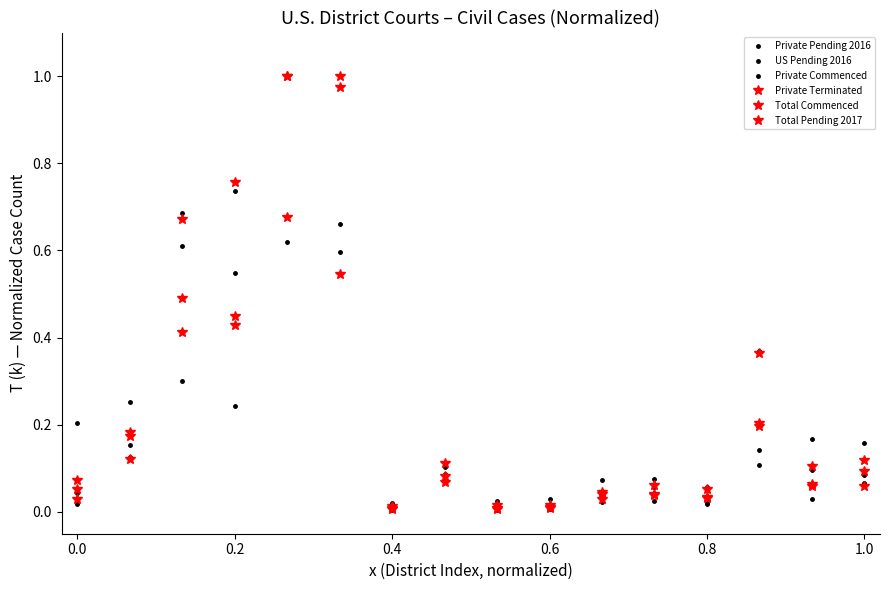

What is the value of the Private Terminated point at the 3rd from the left?

0.4